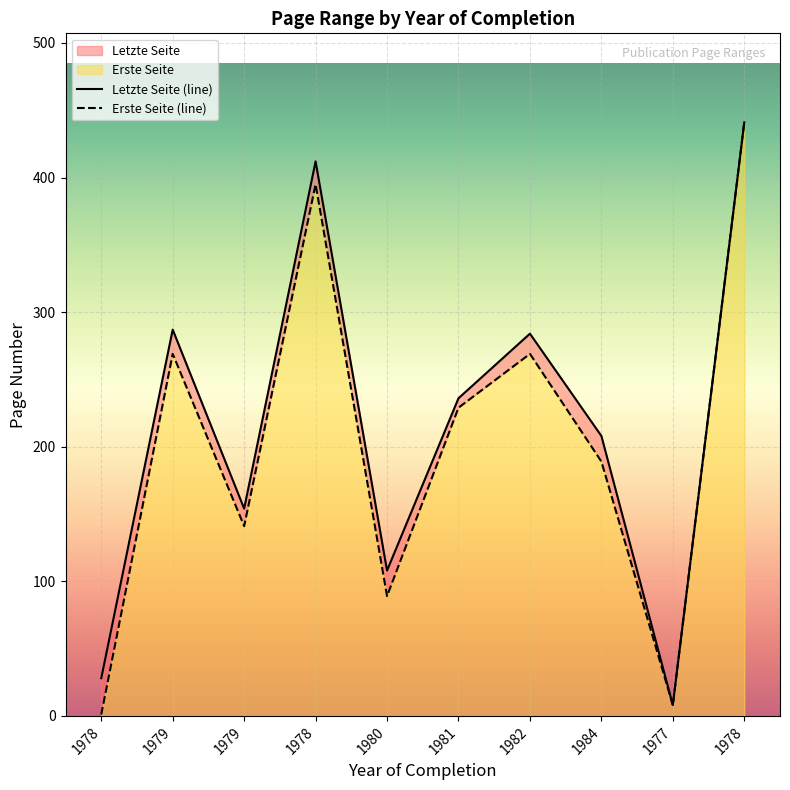

Reading left to right, extract all data points from this chart.

Erste Seite: 1978=1	1979=269	1979=141	1978=395	1980=89	1981=229	1982=269	1984=189	1977=8	1978=441
Letzte Seite: 1978=28	1979=287	1979=154	1978=412	1980=108	1981=236	1982=284	1984=208	1977=8	1978=441